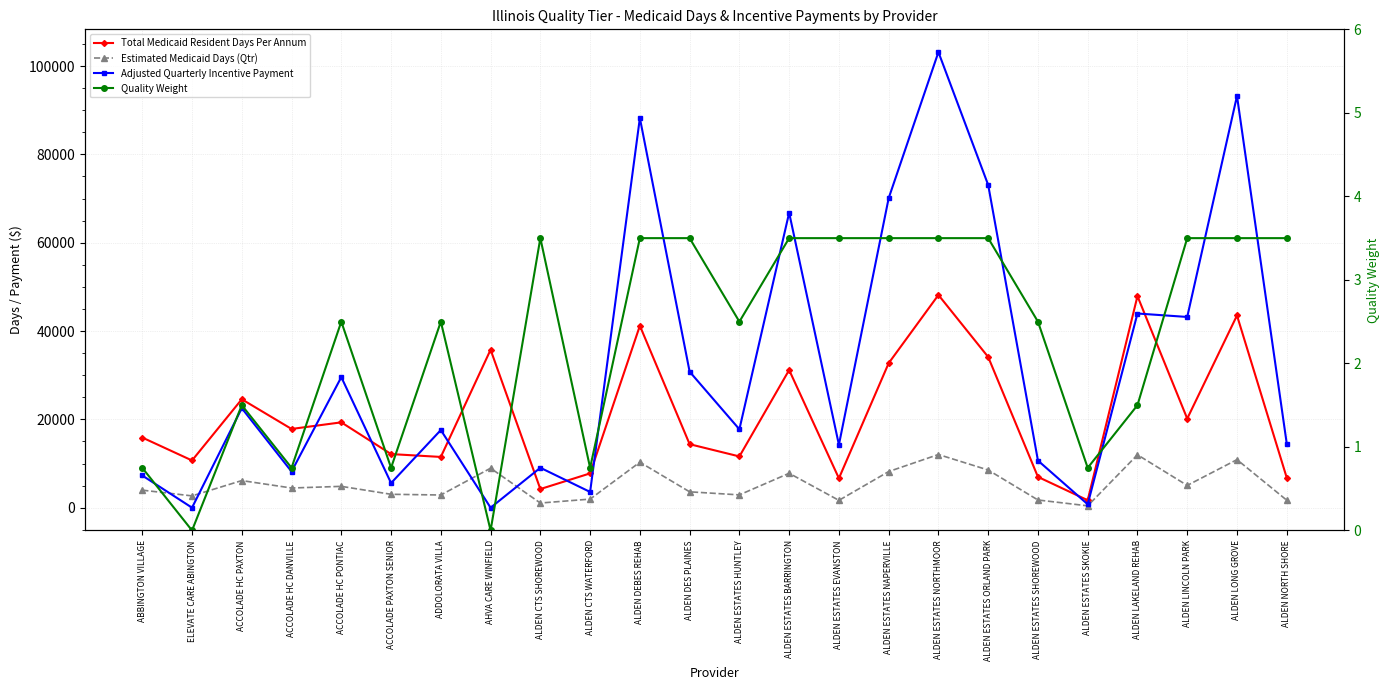

What is the label of the 22nd point from the right?

ACCOLADE HC PAXTON